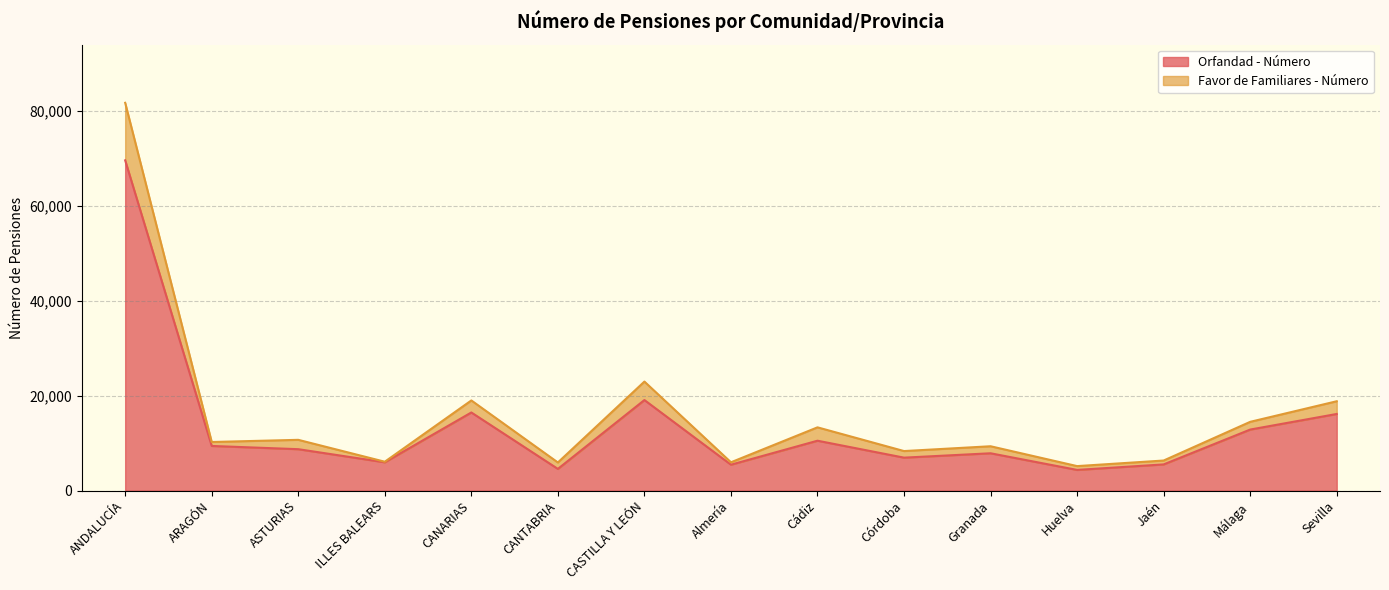

Is the value of Orfandad - Número at CASTILLA Y LEÓN greater than the value of Favor de Familiares - Número at Almería?

Yes